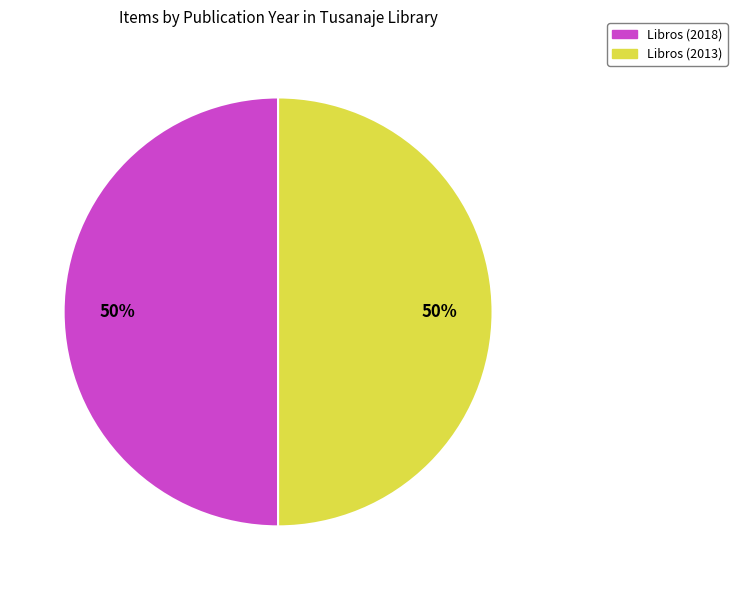

To the nearest percent, what is the average slice percentage?

50%